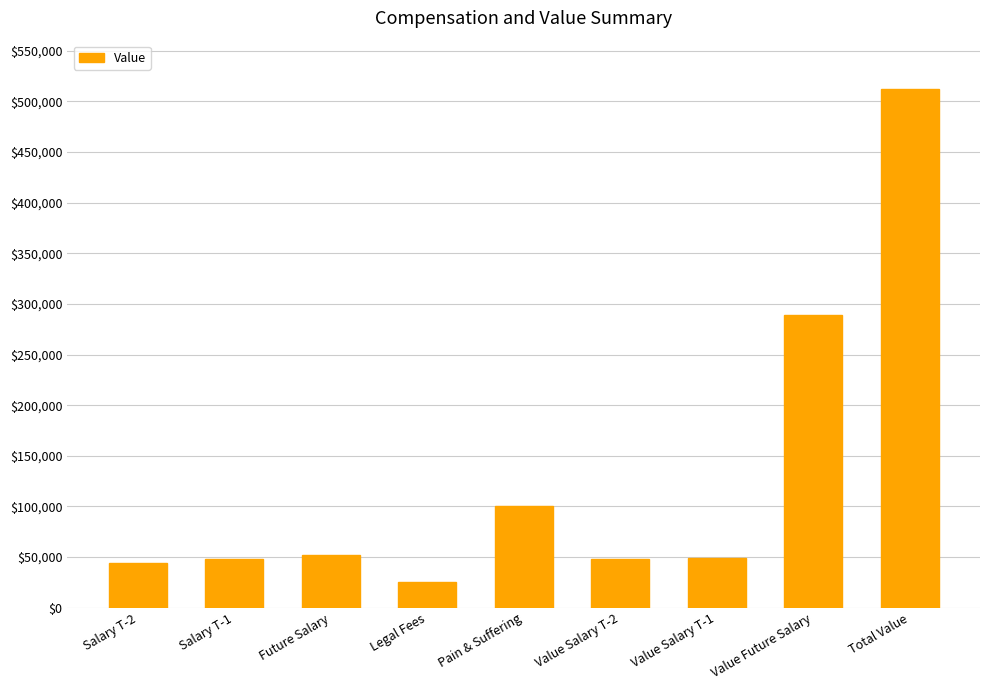

The chart shows a value of 52000.0 at Future Salary. True or false?

True